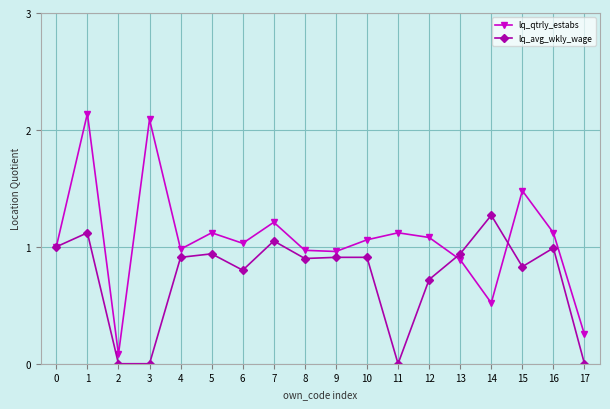

Which series has the largest total across all categories?

lq_qtrly_estabs